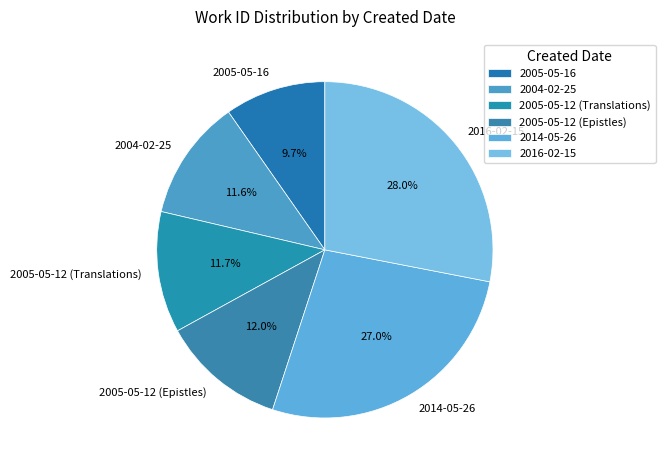

Which category has the biggest portion of the pie?

2016-02-15